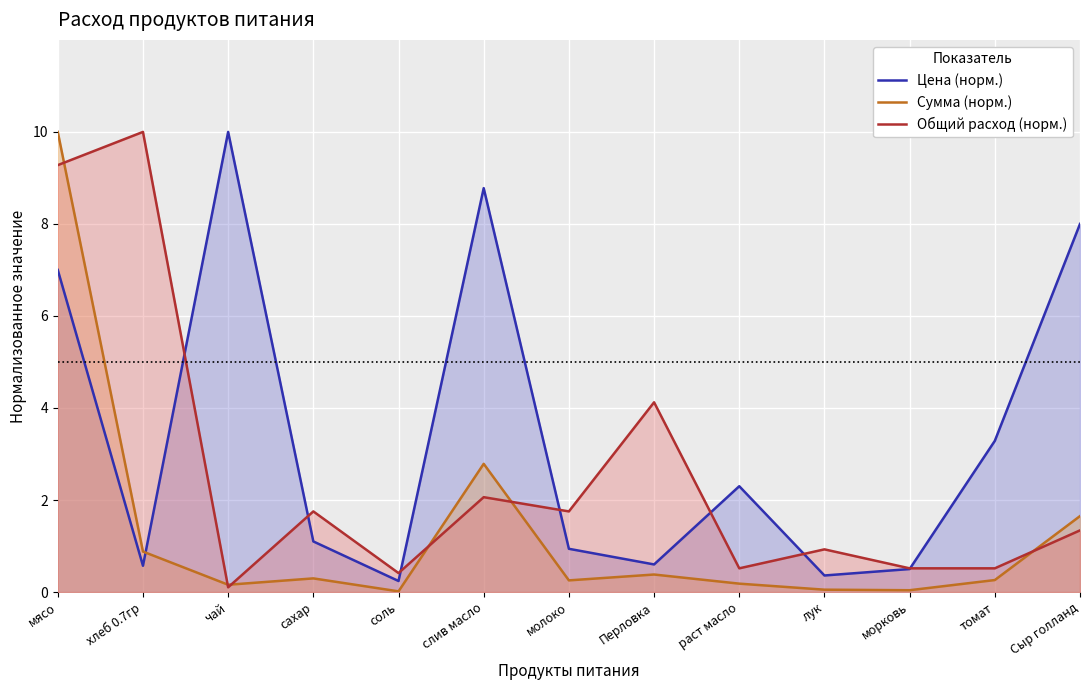

What are all the series names shown in the legend?

Цена (норм.), Сумма (норм.), Общий расход (норм.)